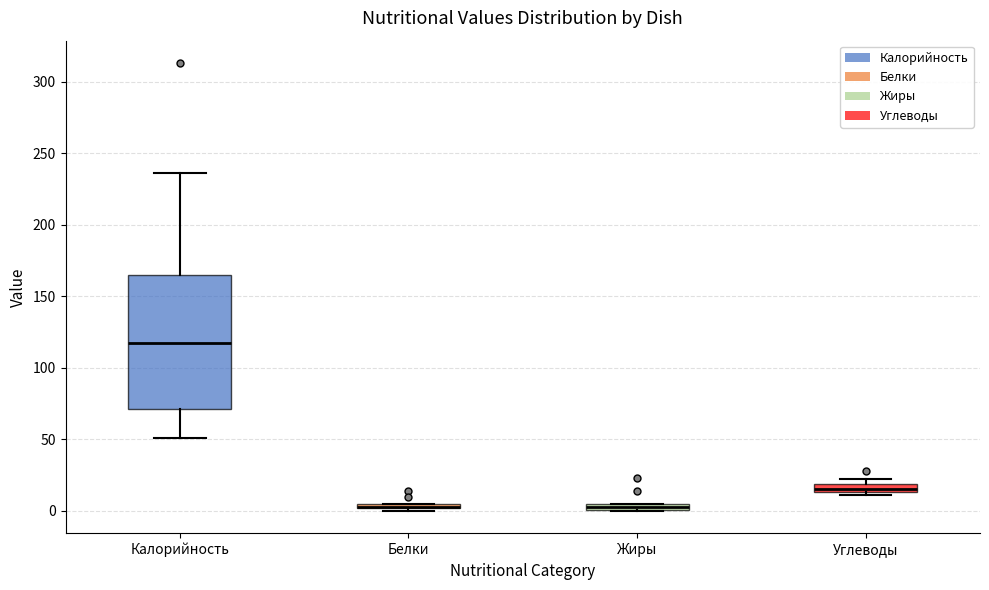

Where does the median line of the box for Калорийность sit on the y-axis? The values are not printed on the chart, so give them approximately, as read against the axis.

115